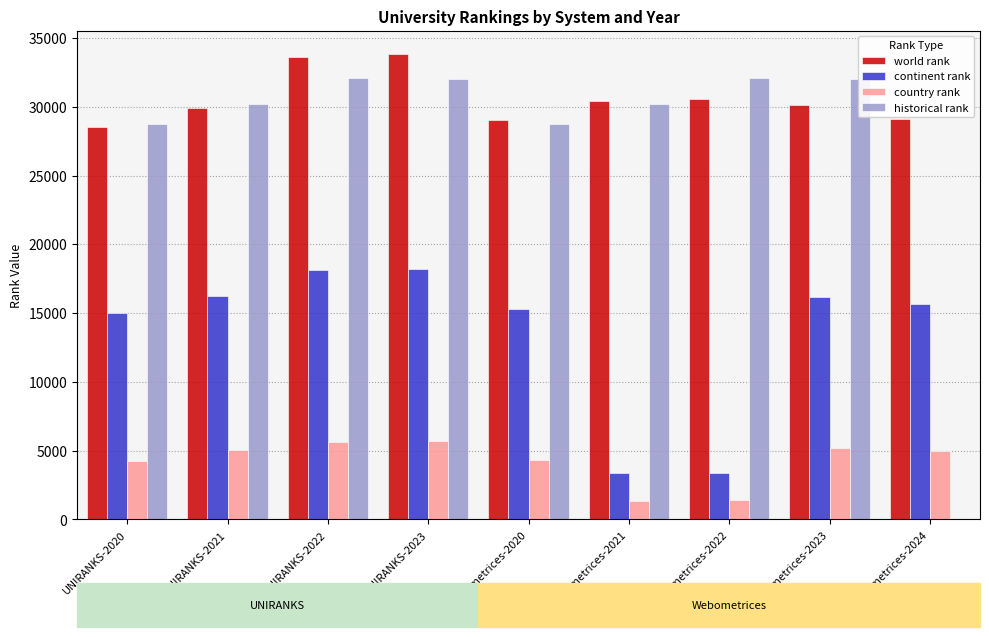

Is it true that country rank equals 4266.0 at UNIRANKS-2020?

True